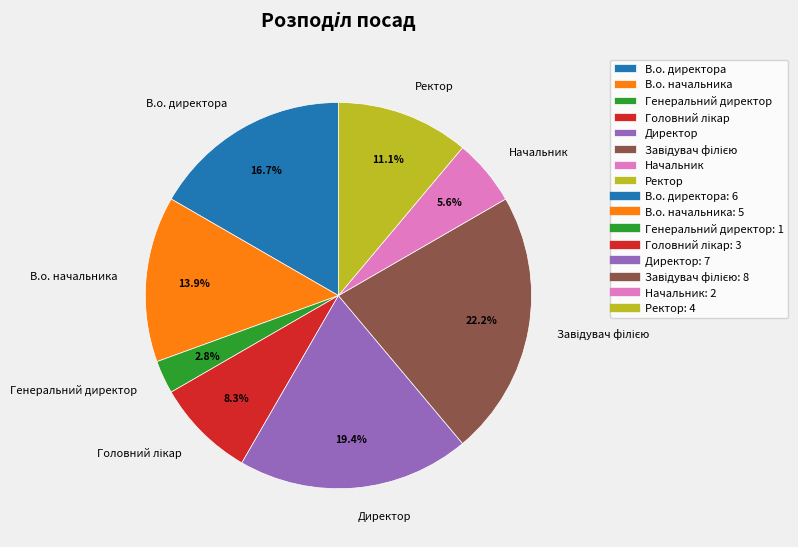

Is Начальник the majority of the pie?

No